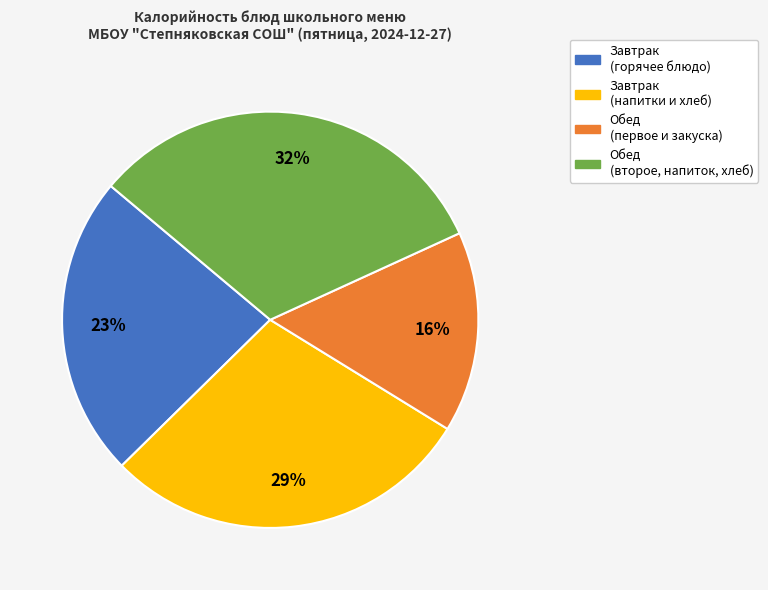

Does any single category account for the majority?

No